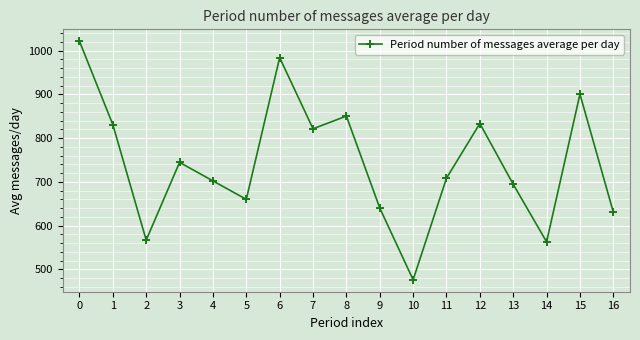

True or false: the data has more than 2 interior local peaks.

True